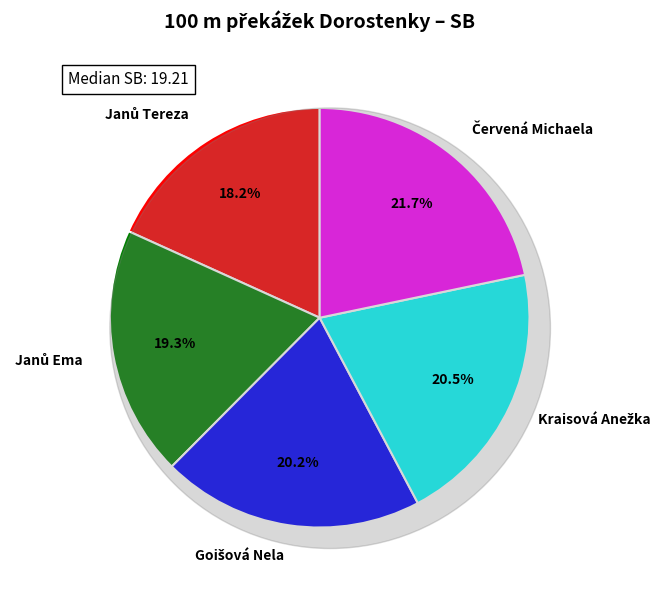

What is the largest slice in the pie chart?

Červená Michaela